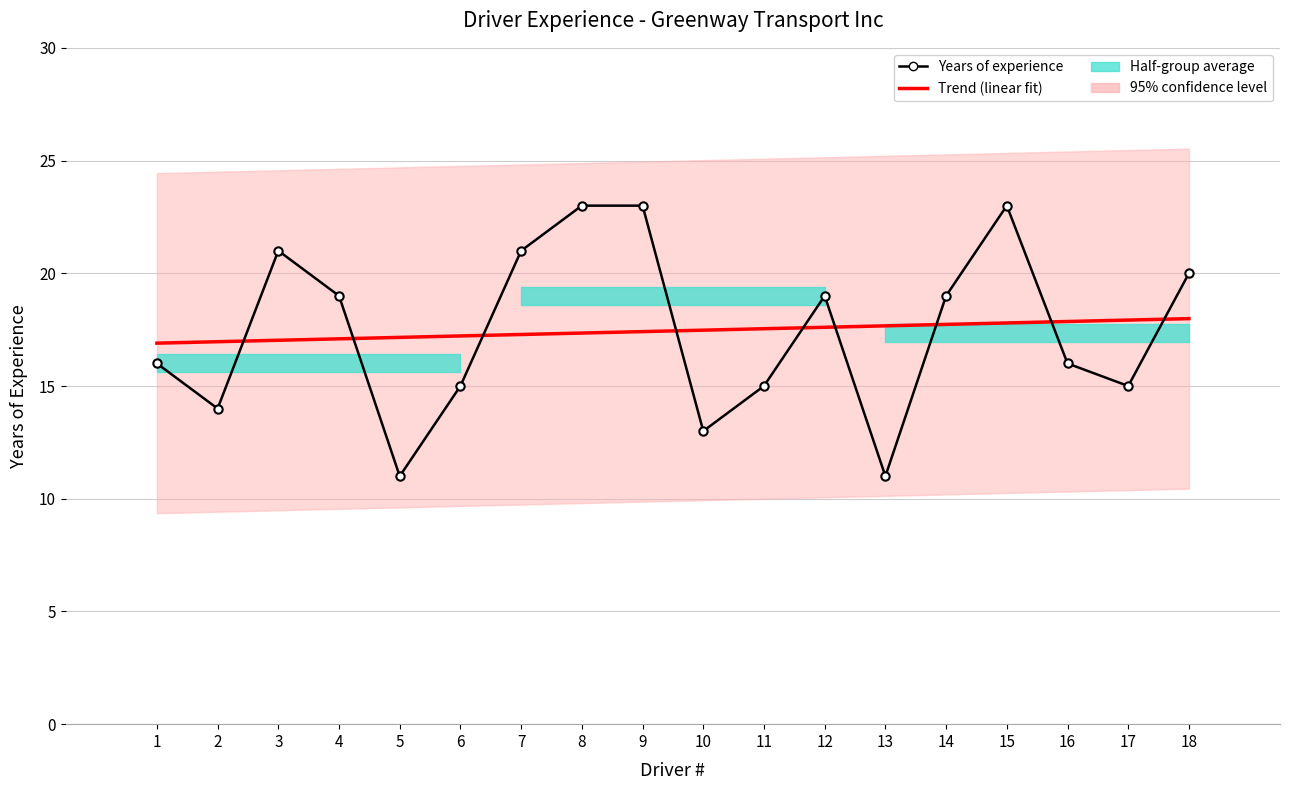

Where is the first local minimum?

2